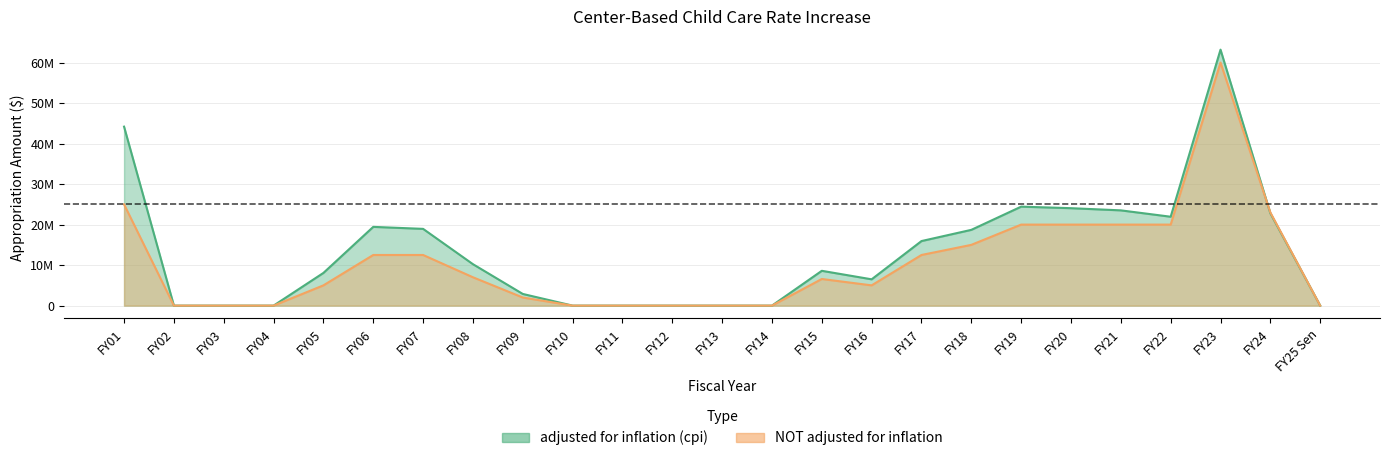

True or false: NOT adjusted for inflation and adjusted for inflation (cpi) cross at least once.

True